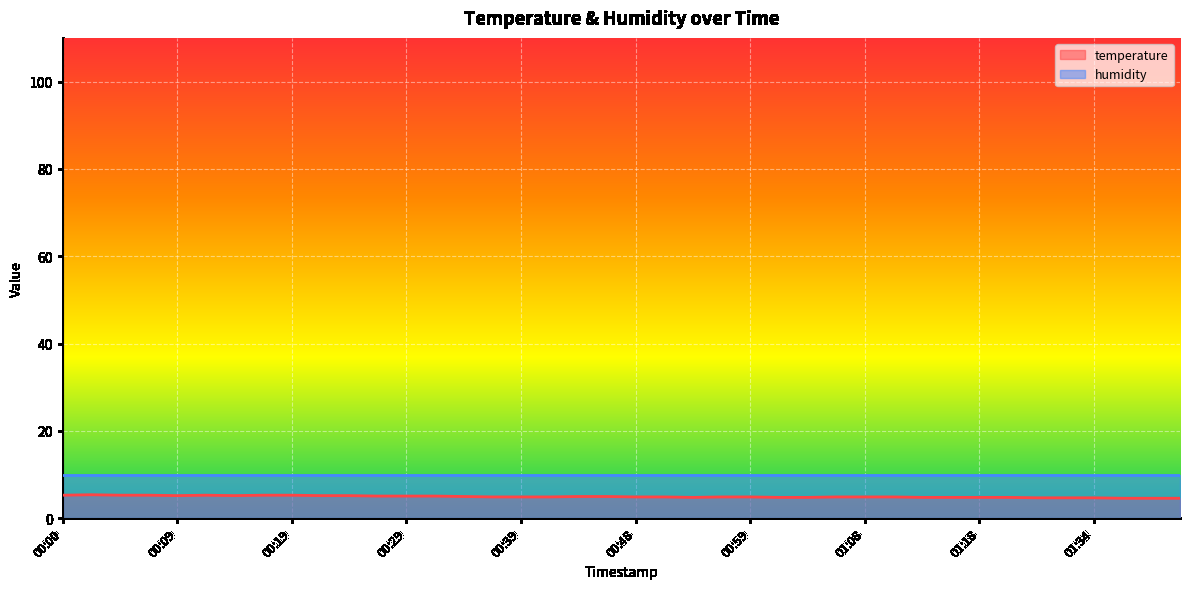

True or false: the data shows 8.3 at 01:18.

False